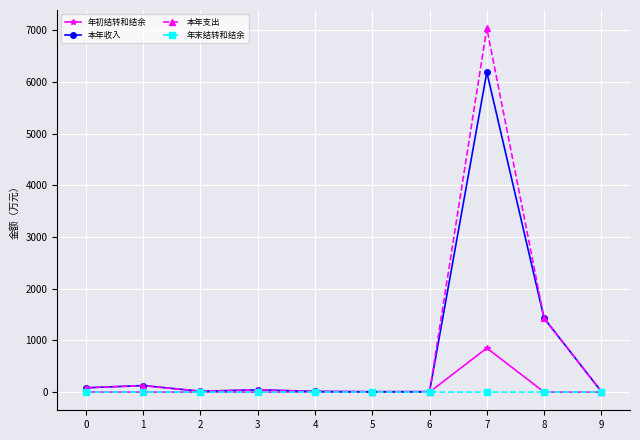

How many lines are shown in the chart?

4